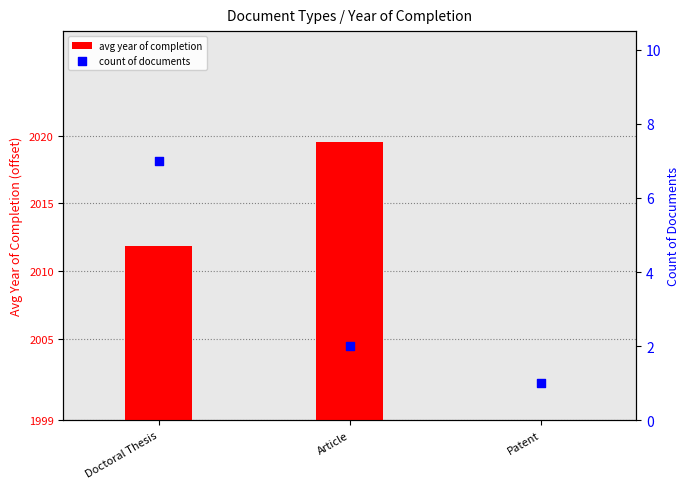

At how many categories does at least one series exceed 9?

2